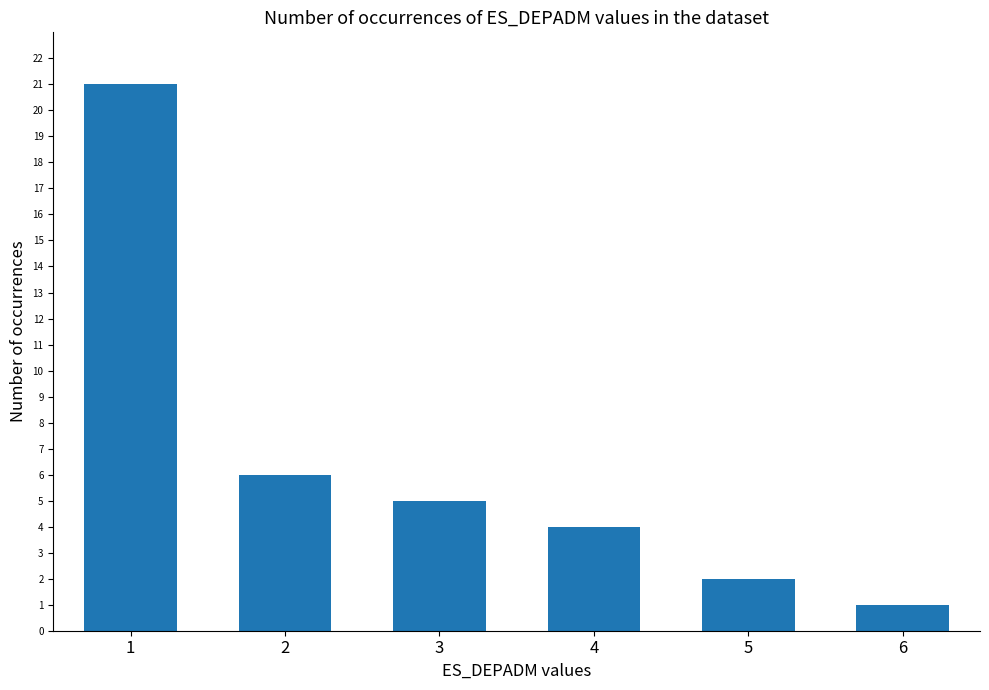

How many data points are less than 5?

3